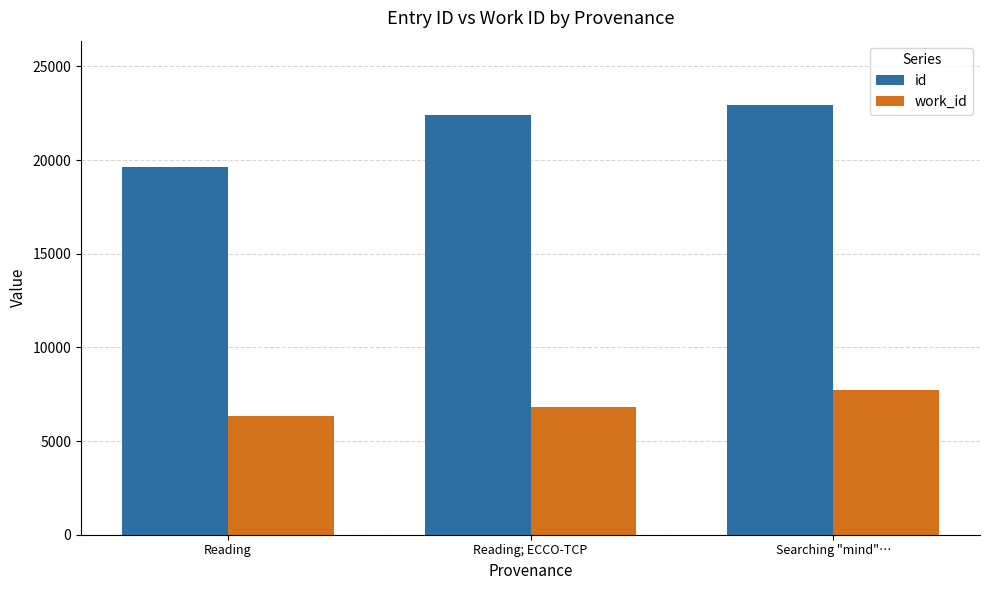

The value of id at Searching "mind"… is 22935.0. True or false?

True